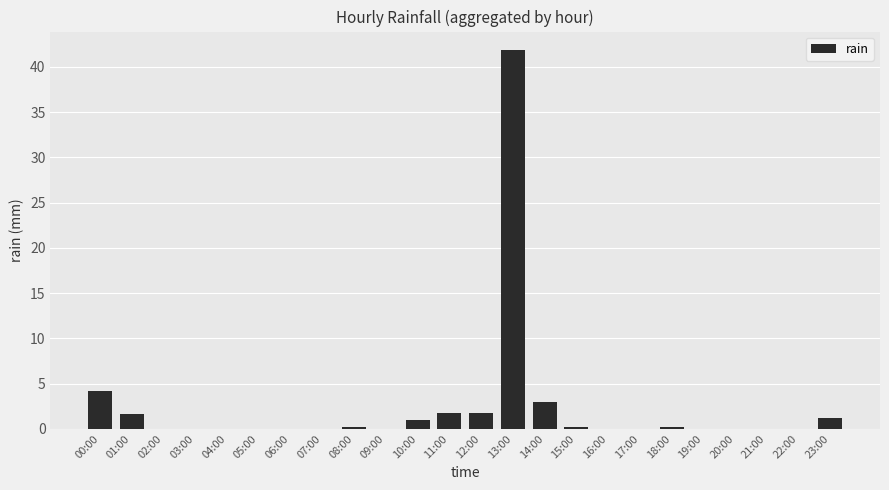

True or false: the data shows 1.0 at 10:00.

True